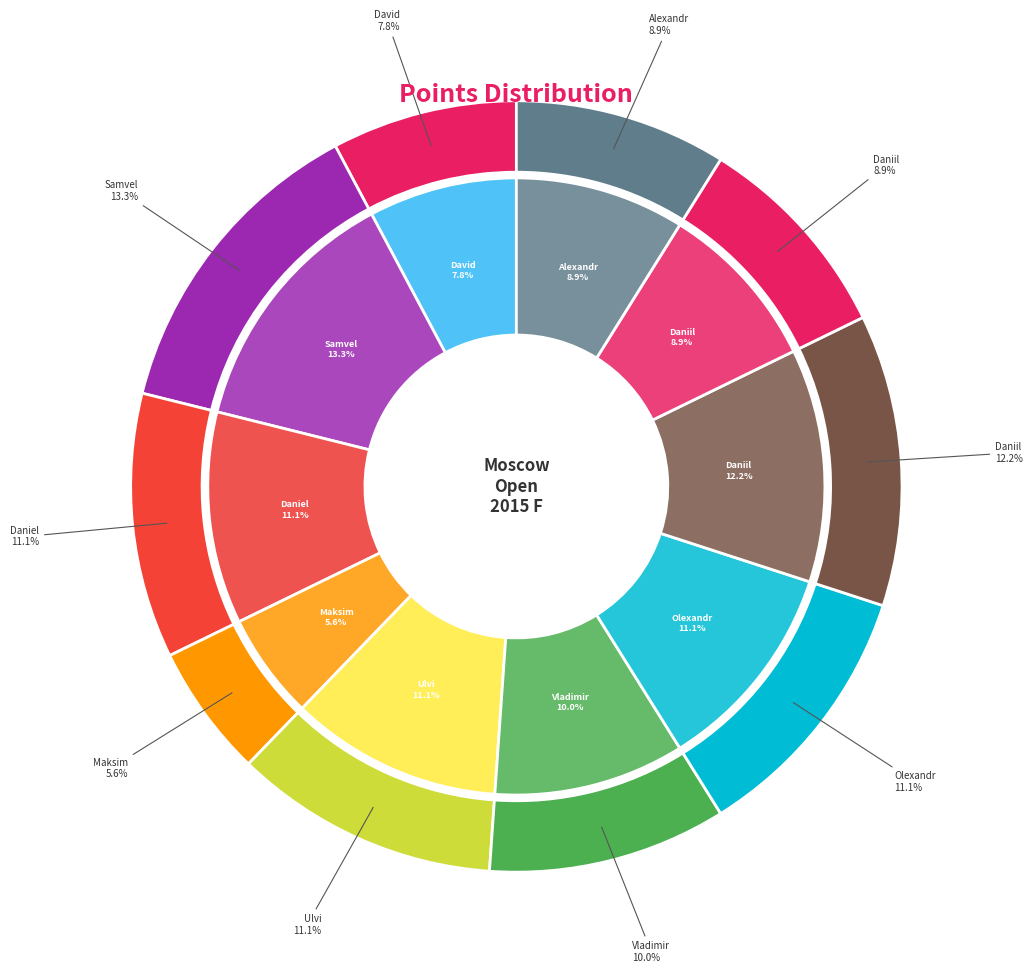

What is the ratio of the value at Bortnyk Olexandr to the value at Bajarani Ulvi?

1.0